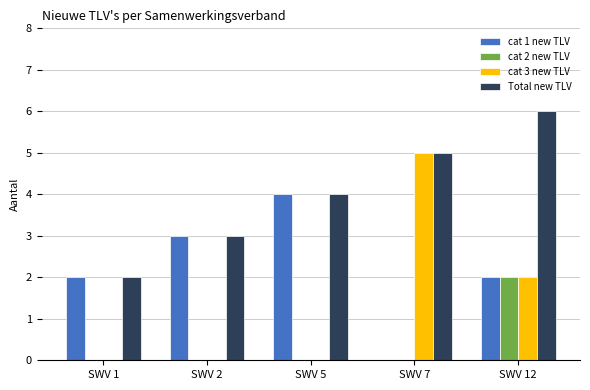

Is the value of Total new TLV at SWV 5 greater than the value of cat 2 new TLV at SWV 12?

Yes